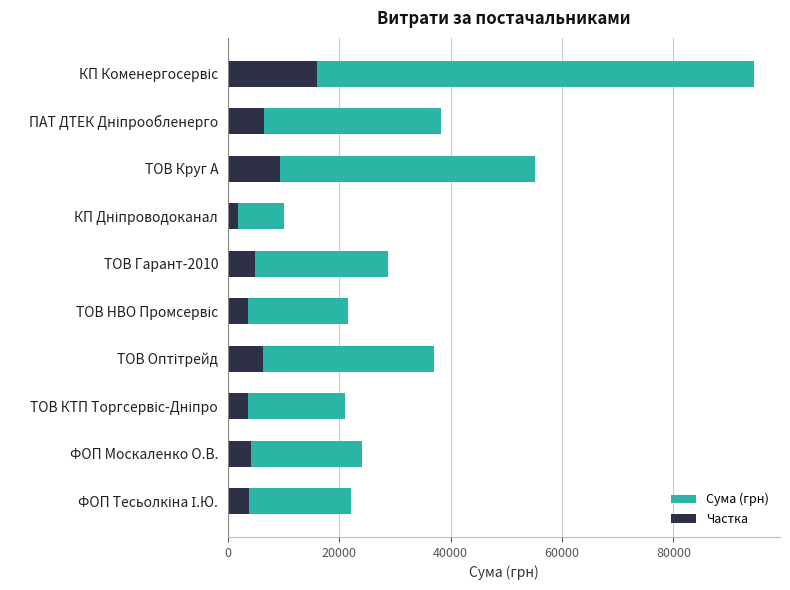

Rank the series by their maximum value, from lowest to highest.

Частка, Сума (грн)